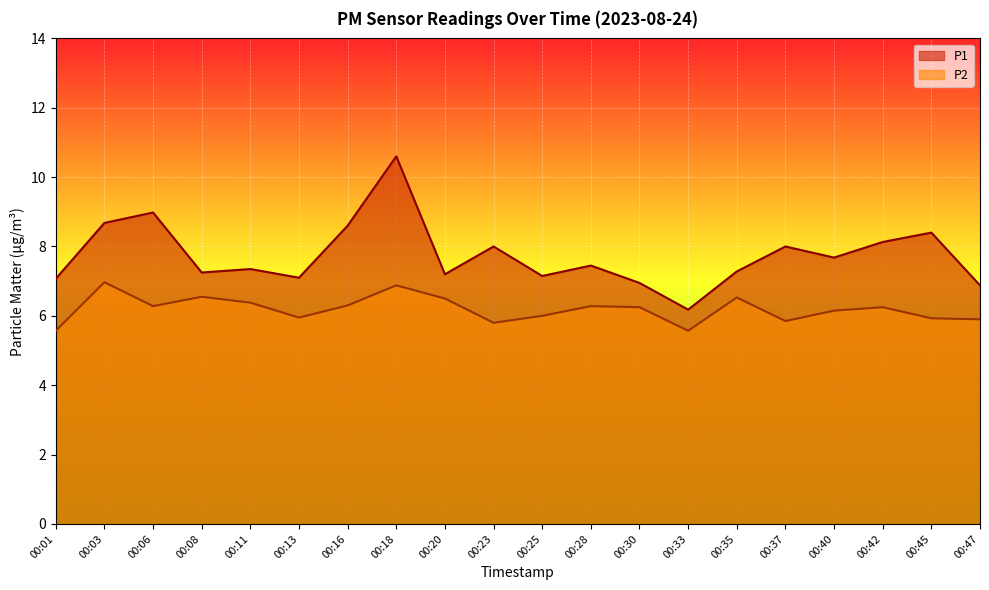

Is it true that P2 equals 9.1 at 00:42?

False